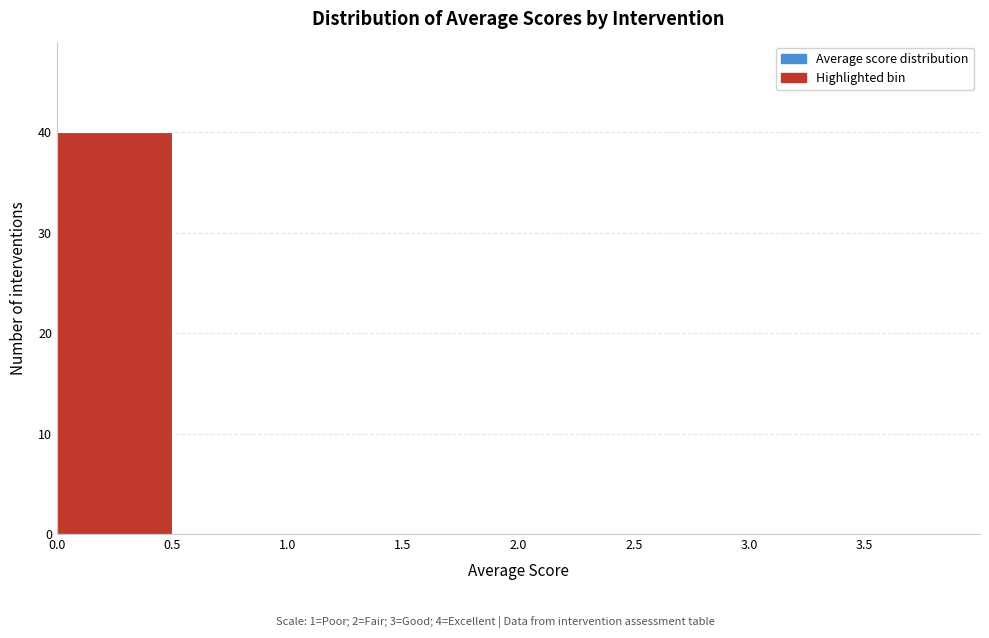

How tall is the bar that spans 0.0 to 0.5 on the x-axis? The values are not printed on the chart, so give them approximately, as read against the axis.

40